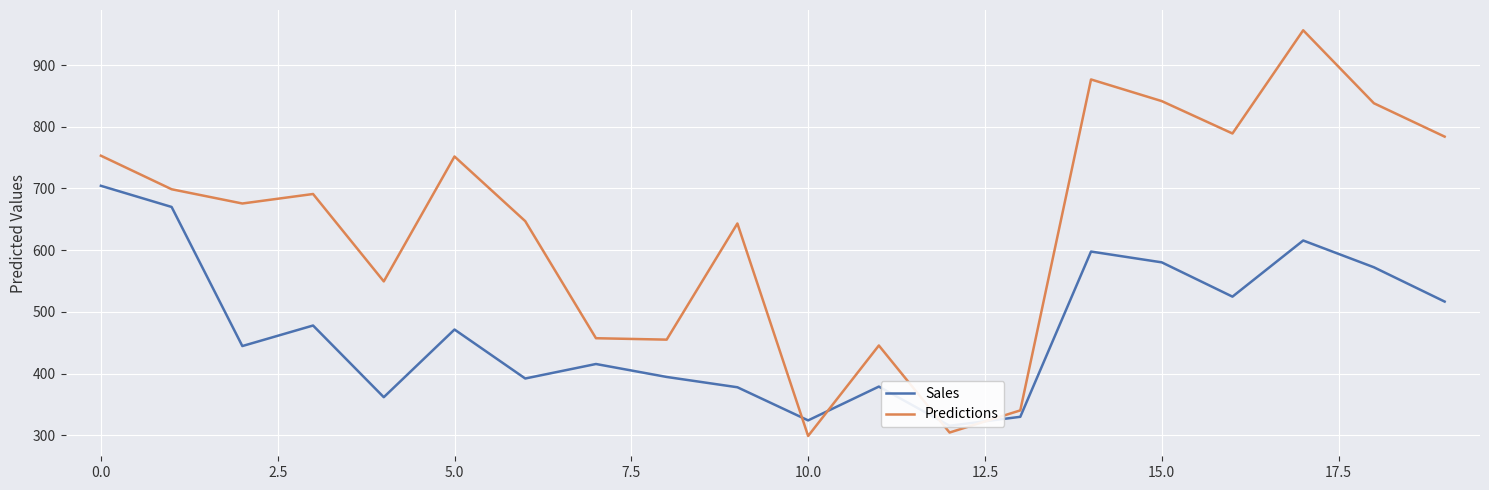

Which series has the largest total across all categories?

Predictions